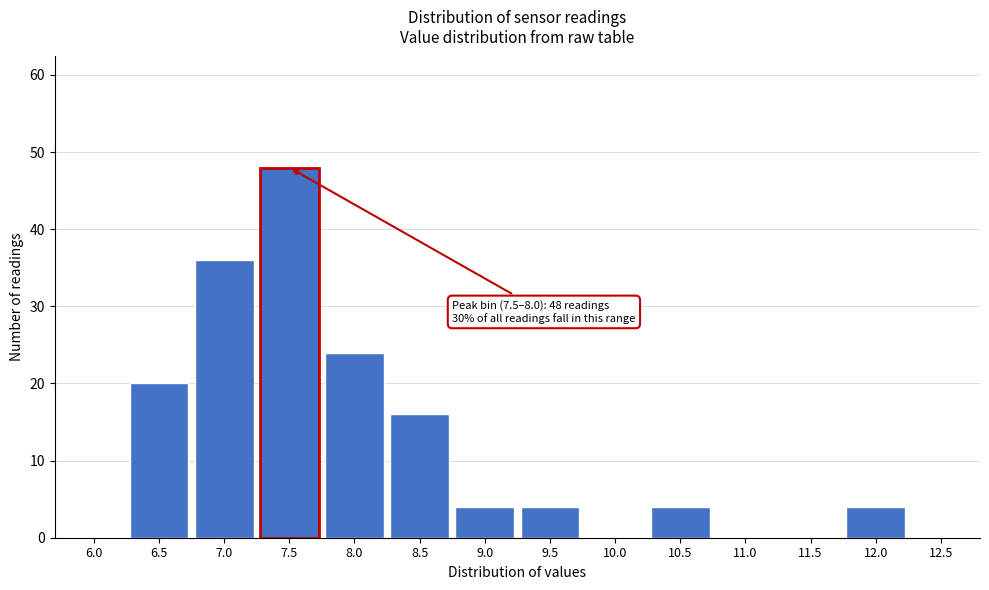

Reading right to left, transcribe all the data shown in this chart.

12.5=0	12.0=4	11.5=0	11.0=0	10.5=4	10.0=0	9.5=4	9.0=4	8.5=16	8.0=24	7.5=48	7.0=36	6.5=20	6.0=0